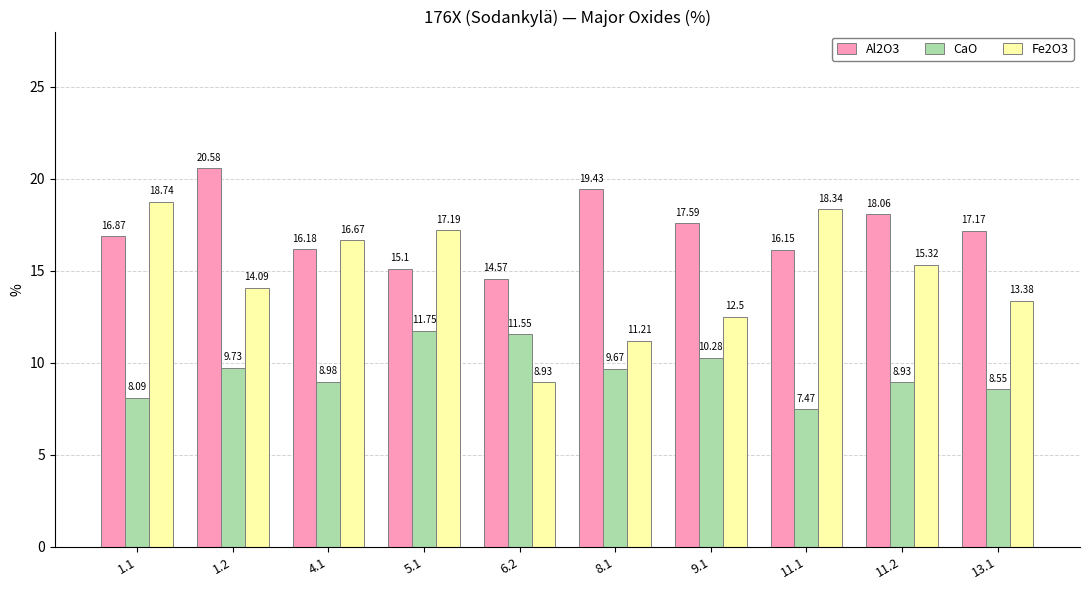

Is the value of Al2O3 at 11.1 greater than the value of CaO at 11.2?

Yes